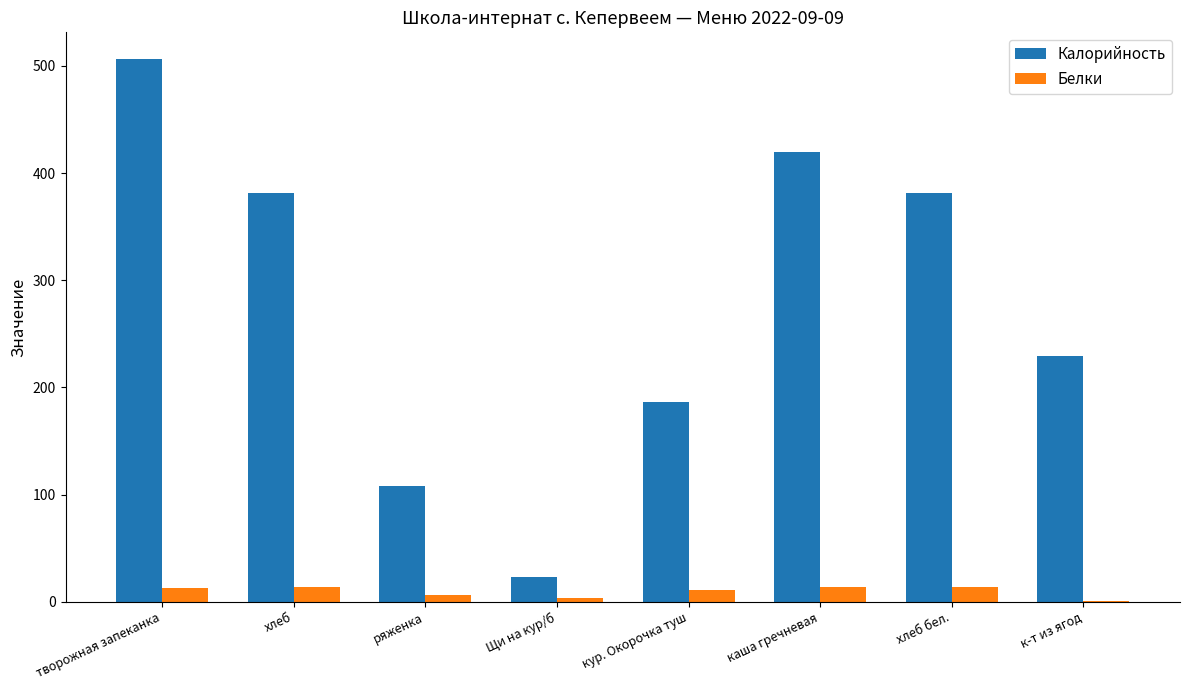

Is it true that Белки equals 14.0 at хлеб?

True